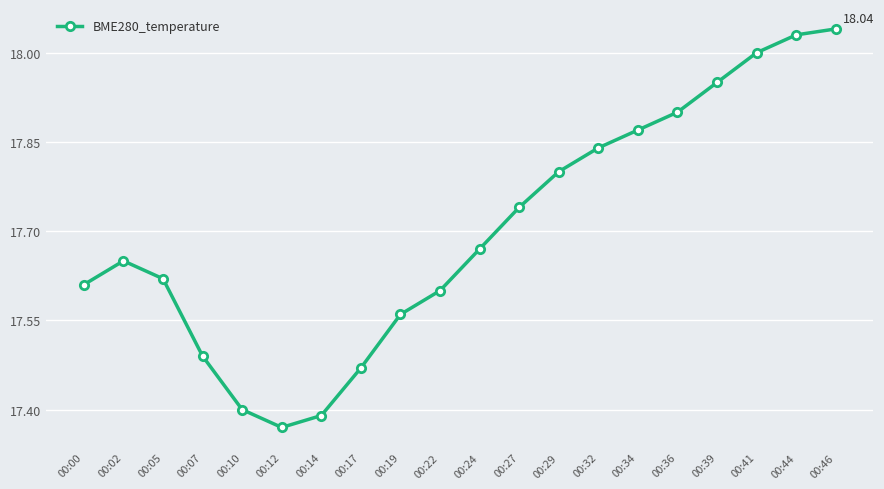

True or false: the data has more than 0 interior local peaks.

True